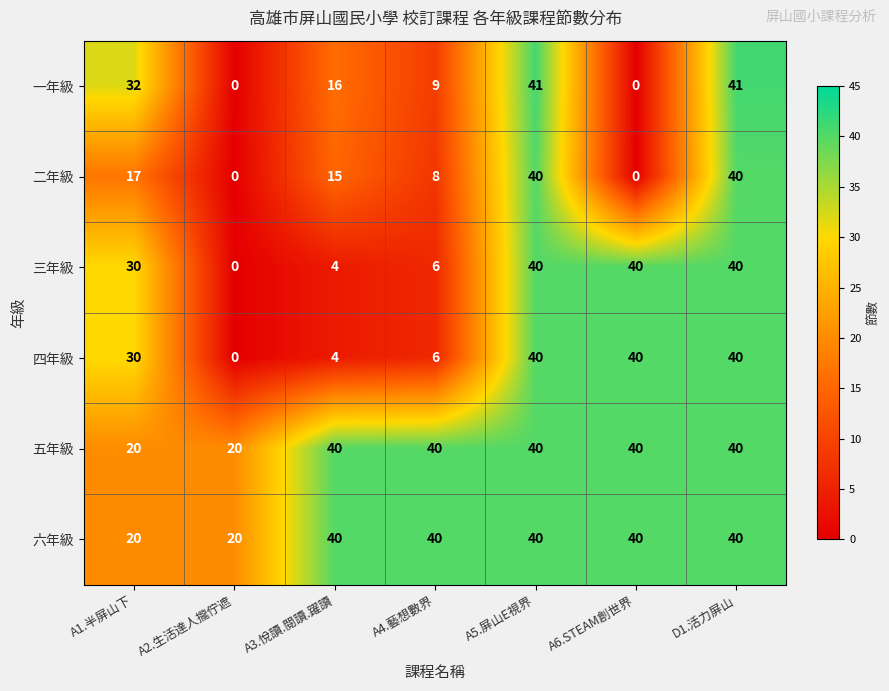

Count the 二年級 values in the range 0 to 40.

7